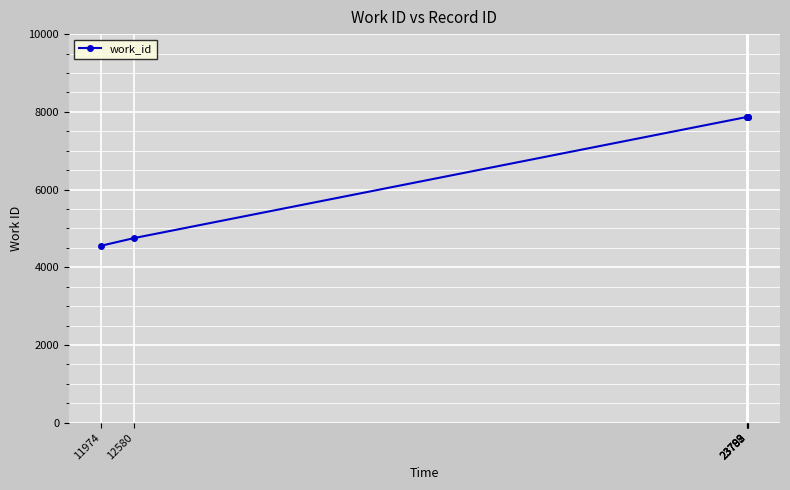

True or false: there are more than 2 points higher than both neighbors.

False